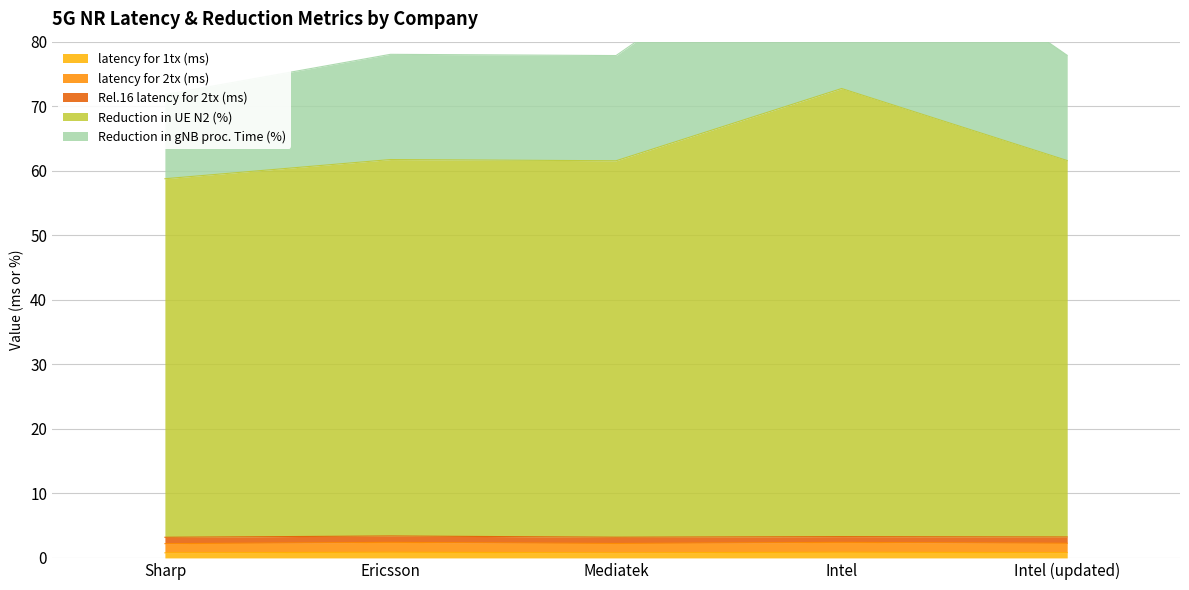

At which category is the sum across all series the highest?

Intel